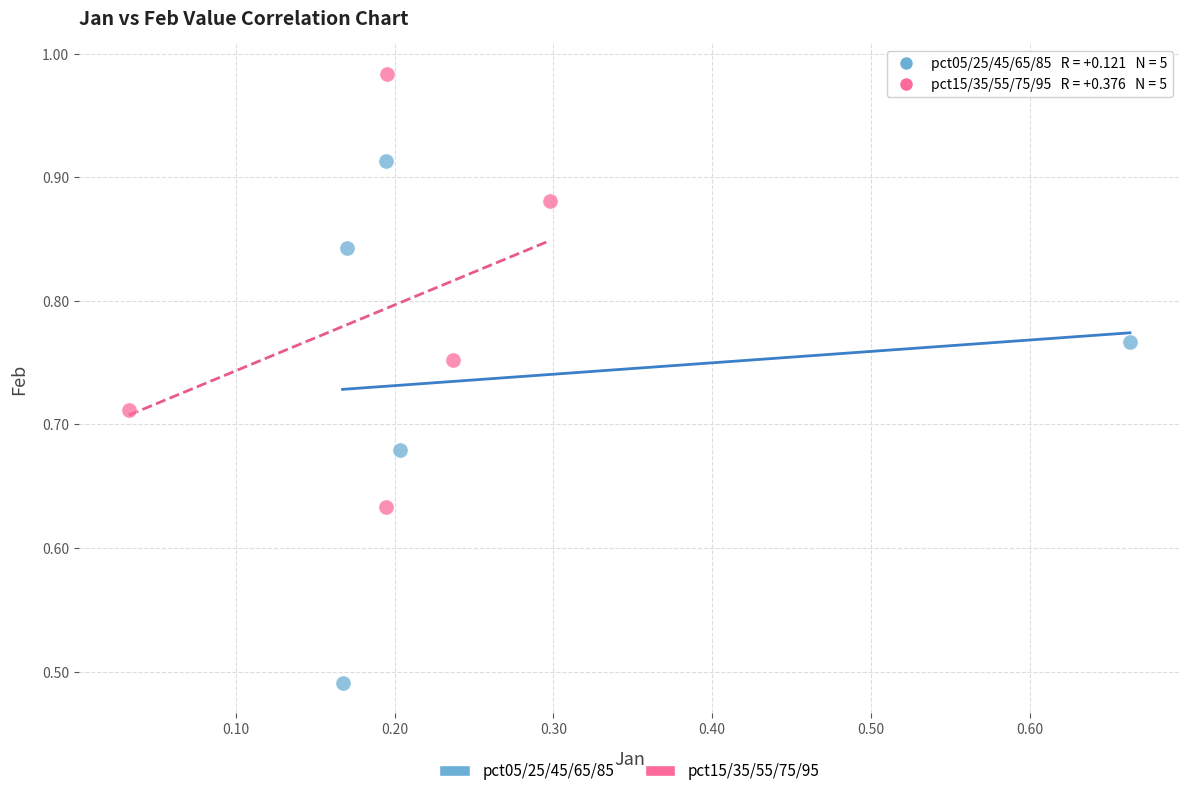

Which series reaches the minimum Y coordinate?

pct05/25/45/65/85